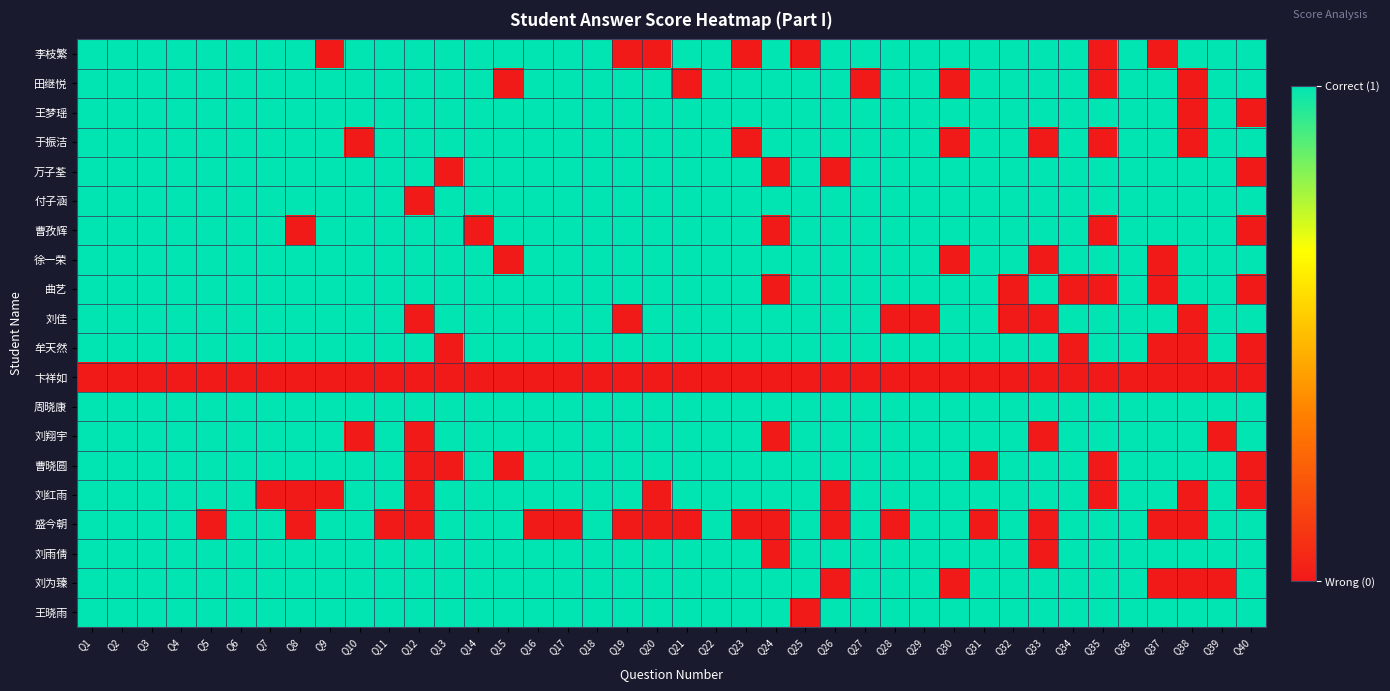

Reading left to right, what are all the values shown in this chart?

李枝繁: Q1=1	Q2=1	Q3=1	Q4=1	Q5=1	Q6=1	Q7=1	Q8=1	Q9=0	Q10=1	Q11=1	Q12=1	Q13=1	Q14=1	Q15=1	Q16=1	Q17=1	Q18=1	Q19=0	Q20=0	Q21=1	Q22=1	Q23=0	Q24=1	Q25=0	Q26=1	Q27=1	Q28=1	Q29=1	Q30=1	Q31=1	Q32=1	Q33=1	Q34=1	Q35=0	Q36=1	Q37=0	Q38=1	Q39=1	Q40=1
田继悦: Q1=1	Q2=1	Q3=1	Q4=1	Q5=1	Q6=1	Q7=1	Q8=1	Q9=1	Q10=1	Q11=1	Q12=1	Q13=1	Q14=1	Q15=0	Q16=1	Q17=1	Q18=1	Q19=1	Q20=1	Q21=0	Q22=1	Q23=1	Q24=1	Q25=1	Q26=1	Q27=0	Q28=1	Q29=1	Q30=0	Q31=1	Q32=1	Q33=1	Q34=1	Q35=0	Q36=1	Q37=1	Q38=0	Q39=1	Q40=1
王梦瑶: Q1=1	Q2=1	Q3=1	Q4=1	Q5=1	Q6=1	Q7=1	Q8=1	Q9=1	Q10=1	Q11=1	Q12=1	Q13=1	Q14=1	Q15=1	Q16=1	Q17=1	Q18=1	Q19=1	Q20=1	Q21=1	Q22=1	Q23=1	Q24=1	Q25=1	Q26=1	Q27=1	Q28=1	Q29=1	Q30=1	Q31=1	Q32=1	Q33=1	Q34=1	Q35=1	Q36=1	Q37=1	Q38=0	Q39=1	Q40=0
于振洁: Q1=1	Q2=1	Q3=1	Q4=1	Q5=1	Q6=1	Q7=1	Q8=1	Q9=1	Q10=0	Q11=1	Q12=1	Q13=1	Q14=1	Q15=1	Q16=1	Q17=1	Q18=1	Q19=1	Q20=1	Q21=1	Q22=1	Q23=0	Q24=1	Q25=1	Q26=1	Q27=1	Q28=1	Q29=1	Q30=0	Q31=1	Q32=1	Q33=0	Q34=1	Q35=0	Q36=1	Q37=1	Q38=0	Q39=1	Q40=1
万子荃: Q1=1	Q2=1	Q3=1	Q4=1	Q5=1	Q6=1	Q7=1	Q8=1	Q9=1	Q10=1	Q11=1	Q12=1	Q13=0	Q14=1	Q15=1	Q16=1	Q17=1	Q18=1	Q19=1	Q20=1	Q21=1	Q22=1	Q23=1	Q24=0	Q25=1	Q26=0	Q27=1	Q28=1	Q29=1	Q30=1	Q31=1	Q32=1	Q33=1	Q34=1	Q35=1	Q36=1	Q37=1	Q38=1	Q39=1	Q40=0
付子涵: Q1=1	Q2=1	Q3=1	Q4=1	Q5=1	Q6=1	Q7=1	Q8=1	Q9=1	Q10=1	Q11=1	Q12=0	Q13=1	Q14=1	Q15=1	Q16=1	Q17=1	Q18=1	Q19=1	Q20=1	Q21=1	Q22=1	Q23=1	Q24=1	Q25=1	Q26=1	Q27=1	Q28=1	Q29=1	Q30=1	Q31=1	Q32=1	Q33=1	Q34=1	Q35=1	Q36=1	Q37=1	Q38=1	Q39=1	Q40=1
曹孜辉: Q1=1	Q2=1	Q3=1	Q4=1	Q5=1	Q6=1	Q7=1	Q8=0	Q9=1	Q10=1	Q11=1	Q12=1	Q13=1	Q14=0	Q15=1	Q16=1	Q17=1	Q18=1	Q19=1	Q20=1	Q21=1	Q22=1	Q23=1	Q24=0	Q25=1	Q26=1	Q27=1	Q28=1	Q29=1	Q30=1	Q31=1	Q32=1	Q33=1	Q34=1	Q35=0	Q36=1	Q37=1	Q38=1	Q39=1	Q40=0
徐一荣: Q1=1	Q2=1	Q3=1	Q4=1	Q5=1	Q6=1	Q7=1	Q8=1	Q9=1	Q10=1	Q11=1	Q12=1	Q13=1	Q14=1	Q15=0	Q16=1	Q17=1	Q18=1	Q19=1	Q20=1	Q21=1	Q22=1	Q23=1	Q24=1	Q25=1	Q26=1	Q27=1	Q28=1	Q29=1	Q30=0	Q31=1	Q32=1	Q33=0	Q34=1	Q35=1	Q36=1	Q37=0	Q38=1	Q39=1	Q40=1
曲艺: Q1=1	Q2=1	Q3=1	Q4=1	Q5=1	Q6=1	Q7=1	Q8=1	Q9=1	Q10=1	Q11=1	Q12=1	Q13=1	Q14=1	Q15=1	Q16=1	Q17=1	Q18=1	Q19=1	Q20=1	Q21=1	Q22=1	Q23=1	Q24=0	Q25=1	Q26=1	Q27=1	Q28=1	Q29=1	Q30=1	Q31=1	Q32=0	Q33=1	Q34=0	Q35=0	Q36=1	Q37=0	Q38=1	Q39=1	Q40=0
刘佳: Q1=1	Q2=1	Q3=1	Q4=1	Q5=1	Q6=1	Q7=1	Q8=1	Q9=1	Q10=1	Q11=1	Q12=0	Q13=1	Q14=1	Q15=1	Q16=1	Q17=1	Q18=1	Q19=0	Q20=1	Q21=1	Q22=1	Q23=1	Q24=1	Q25=1	Q26=1	Q27=1	Q28=0	Q29=0	Q30=1	Q31=1	Q32=0	Q33=0	Q34=1	Q35=1	Q36=1	Q37=1	Q38=0	Q39=1	Q40=1
牟天然: Q1=1	Q2=1	Q3=1	Q4=1	Q5=1	Q6=1	Q7=1	Q8=1	Q9=1	Q10=1	Q11=1	Q12=1	Q13=0	Q14=1	Q15=1	Q16=1	Q17=1	Q18=1	Q19=1	Q20=1	Q21=1	Q22=1	Q23=1	Q24=1	Q25=1	Q26=1	Q27=1	Q28=1	Q29=1	Q30=1	Q31=1	Q32=1	Q33=1	Q34=0	Q35=1	Q36=1	Q37=0	Q38=0	Q39=1	Q40=0
卞祥如: Q1=0	Q2=0	Q3=0	Q4=0	Q5=0	Q6=0	Q7=0	Q8=0	Q9=0	Q10=0	Q11=0	Q12=0	Q13=0	Q14=0	Q15=0	Q16=0	Q17=0	Q18=0	Q19=0	Q20=0	Q21=0	Q22=0	Q23=0	Q24=0	Q25=0	Q26=0	Q27=0	Q28=0	Q29=0	Q30=0	Q31=0	Q32=0	Q33=0	Q34=0	Q35=0	Q36=0	Q37=0	Q38=0	Q39=0	Q40=0
周晓康: Q1=1	Q2=1	Q3=1	Q4=1	Q5=1	Q6=1	Q7=1	Q8=1	Q9=1	Q10=1	Q11=1	Q12=1	Q13=1	Q14=1	Q15=1	Q16=1	Q17=1	Q18=1	Q19=1	Q20=1	Q21=1	Q22=1	Q23=1	Q24=1	Q25=1	Q26=1	Q27=1	Q28=1	Q29=1	Q30=1	Q31=1	Q32=1	Q33=1	Q34=1	Q35=1	Q36=1	Q37=1	Q38=1	Q39=1	Q40=1
刘翔宇: Q1=1	Q2=1	Q3=1	Q4=1	Q5=1	Q6=1	Q7=1	Q8=1	Q9=1	Q10=0	Q11=1	Q12=0	Q13=1	Q14=1	Q15=1	Q16=1	Q17=1	Q18=1	Q19=1	Q20=1	Q21=1	Q22=1	Q23=1	Q24=0	Q25=1	Q26=1	Q27=1	Q28=1	Q29=1	Q30=1	Q31=1	Q32=1	Q33=0	Q34=1	Q35=1	Q36=1	Q37=1	Q38=1	Q39=0	Q40=1
曹晓圆: Q1=1	Q2=1	Q3=1	Q4=1	Q5=1	Q6=1	Q7=1	Q8=1	Q9=1	Q10=1	Q11=1	Q12=0	Q13=0	Q14=1	Q15=0	Q16=1	Q17=1	Q18=1	Q19=1	Q20=1	Q21=1	Q22=1	Q23=1	Q24=1	Q25=1	Q26=1	Q27=1	Q28=1	Q29=1	Q30=1	Q31=0	Q32=1	Q33=1	Q34=1	Q35=0	Q36=1	Q37=1	Q38=1	Q39=1	Q40=0
刘红雨: Q1=1	Q2=1	Q3=1	Q4=1	Q5=1	Q6=1	Q7=0	Q8=0	Q9=0	Q10=1	Q11=1	Q12=0	Q13=1	Q14=1	Q15=1	Q16=1	Q17=1	Q18=1	Q19=1	Q20=0	Q21=1	Q22=1	Q23=1	Q24=1	Q25=1	Q26=0	Q27=1	Q28=1	Q29=1	Q30=1	Q31=1	Q32=1	Q33=1	Q34=1	Q35=0	Q36=1	Q37=1	Q38=0	Q39=1	Q40=0
盛今朝: Q1=1	Q2=1	Q3=1	Q4=1	Q5=0	Q6=1	Q7=1	Q8=0	Q9=1	Q10=1	Q11=0	Q12=0	Q13=1	Q14=1	Q15=1	Q16=0	Q17=0	Q18=1	Q19=0	Q20=0	Q21=0	Q22=1	Q23=0	Q24=0	Q25=1	Q26=0	Q27=1	Q28=0	Q29=1	Q30=1	Q31=0	Q32=1	Q33=0	Q34=1	Q35=1	Q36=1	Q37=0	Q38=0	Q39=1	Q40=1
刘雨倩: Q1=1	Q2=1	Q3=1	Q4=1	Q5=1	Q6=1	Q7=1	Q8=1	Q9=1	Q10=1	Q11=1	Q12=1	Q13=1	Q14=1	Q15=1	Q16=1	Q17=1	Q18=1	Q19=1	Q20=1	Q21=1	Q22=1	Q23=1	Q24=0	Q25=1	Q26=1	Q27=1	Q28=1	Q29=1	Q30=1	Q31=1	Q32=1	Q33=0	Q34=1	Q35=1	Q36=1	Q37=1	Q38=1	Q39=1	Q40=1
刘为臻: Q1=1	Q2=1	Q3=1	Q4=1	Q5=1	Q6=1	Q7=1	Q8=1	Q9=1	Q10=1	Q11=1	Q12=1	Q13=1	Q14=1	Q15=1	Q16=1	Q17=1	Q18=1	Q19=1	Q20=1	Q21=1	Q22=1	Q23=1	Q24=1	Q25=1	Q26=0	Q27=1	Q28=1	Q29=1	Q30=0	Q31=1	Q32=1	Q33=1	Q34=1	Q35=1	Q36=1	Q37=0	Q38=0	Q39=0	Q40=1
王晓雨: Q1=1	Q2=1	Q3=1	Q4=1	Q5=1	Q6=1	Q7=1	Q8=1	Q9=1	Q10=1	Q11=1	Q12=1	Q13=1	Q14=1	Q15=1	Q16=1	Q17=1	Q18=1	Q19=1	Q20=1	Q21=1	Q22=1	Q23=1	Q24=1	Q25=0	Q26=1	Q27=1	Q28=1	Q29=1	Q30=1	Q31=1	Q32=1	Q33=1	Q34=1	Q35=1	Q36=1	Q37=1	Q38=1	Q39=1	Q40=1